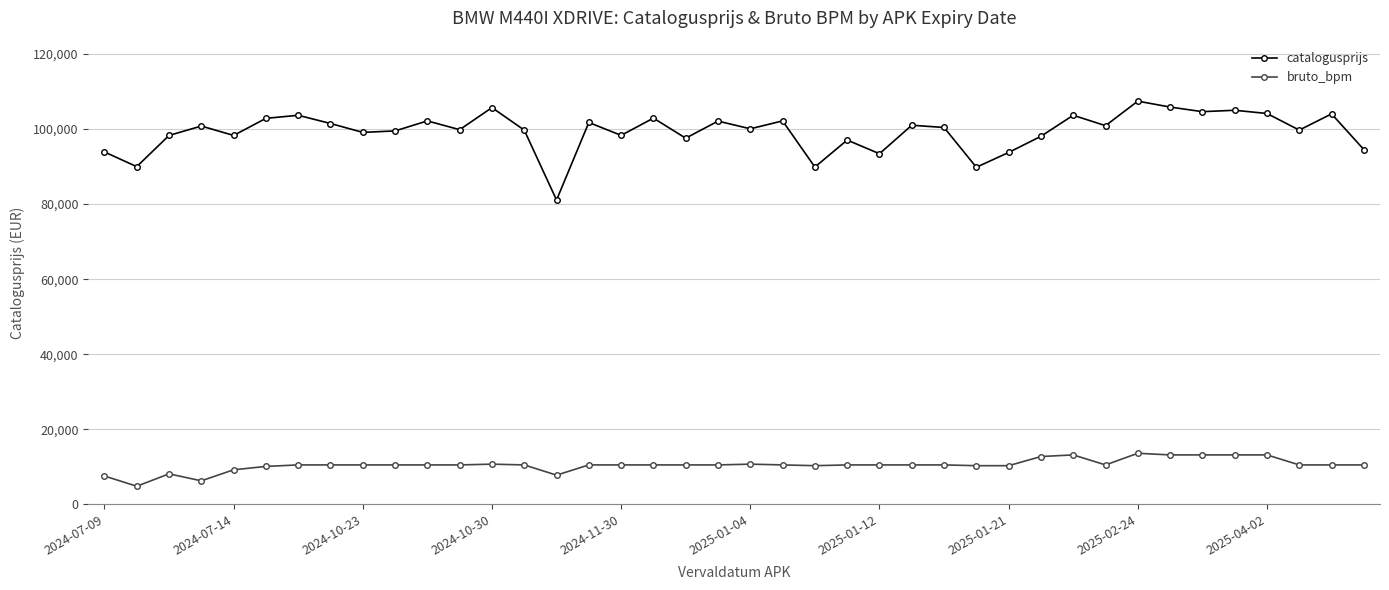

True or false: bruto_bpm and catalogusprijs intersect in this chart.

False